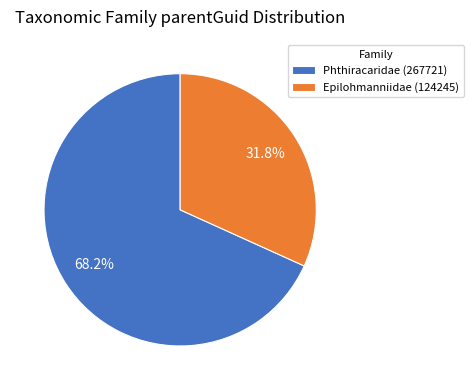

Rank the categories by value from highest to lowest.

Phthiracaridae (267721), Epilohmanniidae (124245)